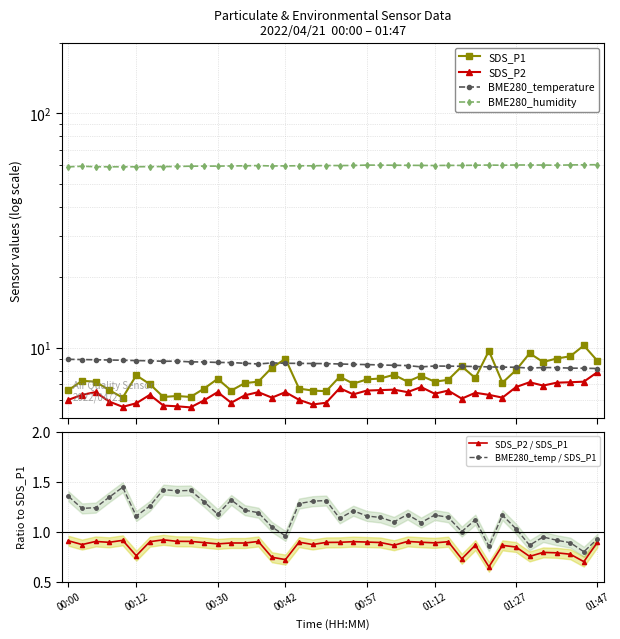

True or false: BME280_temp / SDS_P1 and SDS_P2 / SDS_P1 cross at least once.

False